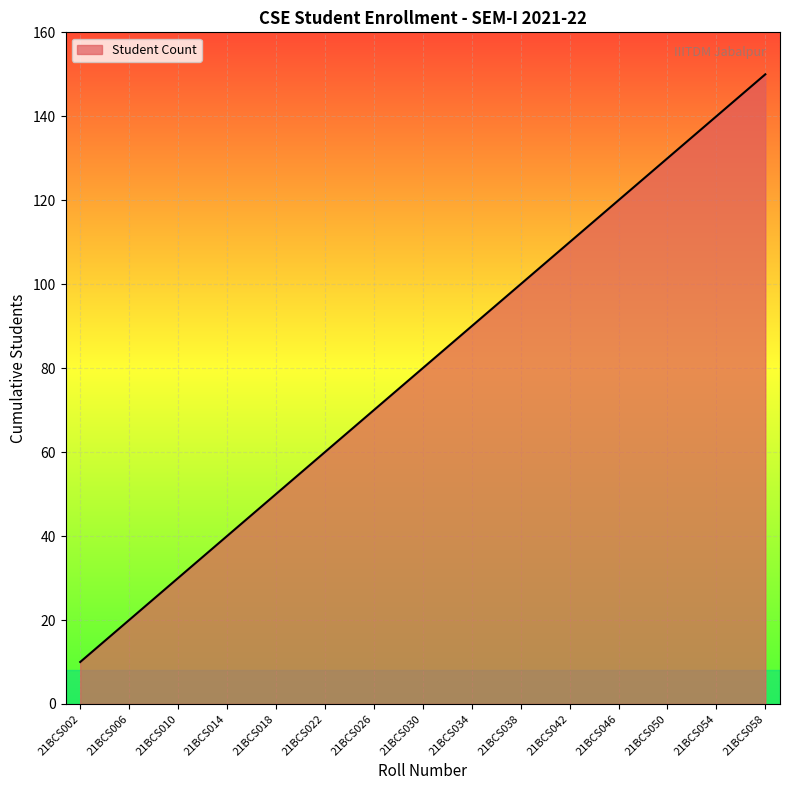

Reading left to right, extract all data points from this chart.

21BCS002=10	21BCS006=20	21BCS010=30	21BCS014=40	21BCS018=50	21BCS022=60	21BCS026=70	21BCS030=80	21BCS034=90	21BCS038=100	21BCS042=110	21BCS046=120	21BCS050=130	21BCS054=140	21BCS058=150